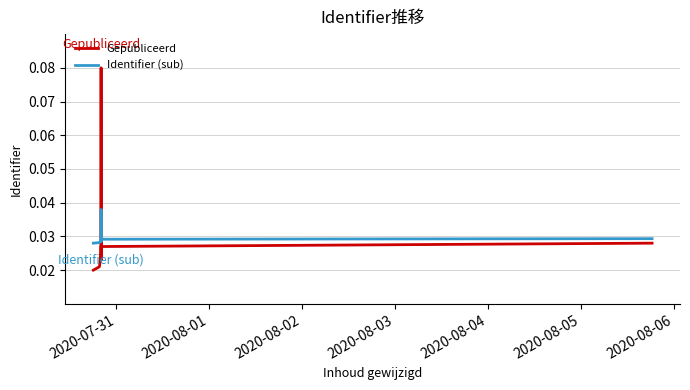

True or false: Gepubliceerd and Identifier (sub) intersect in this chart.

True